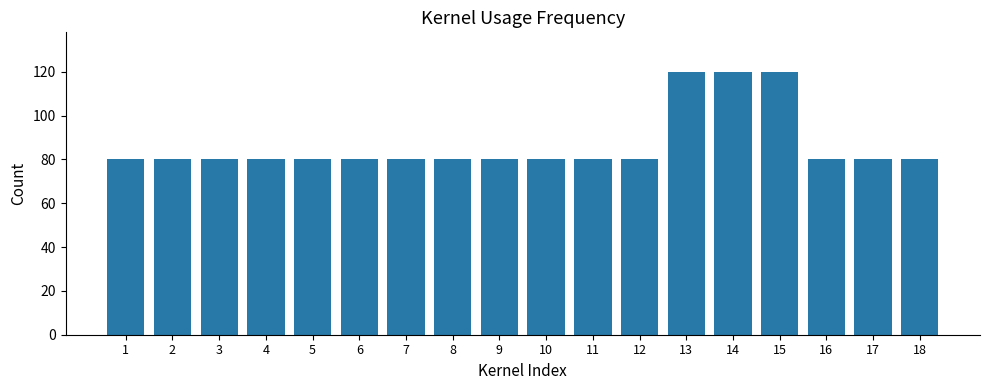

Is it true that the value at 9 is 125?

False